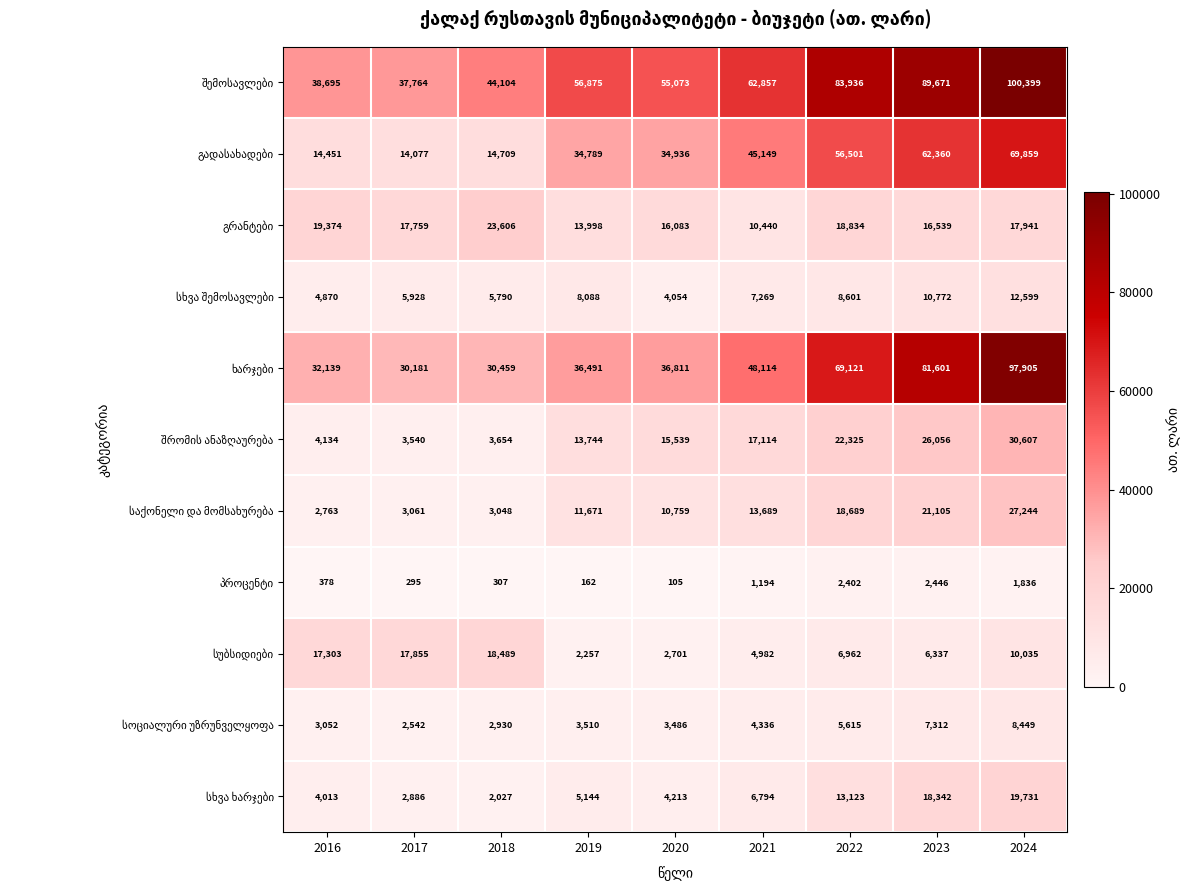

What is the smallest value displayed?

105